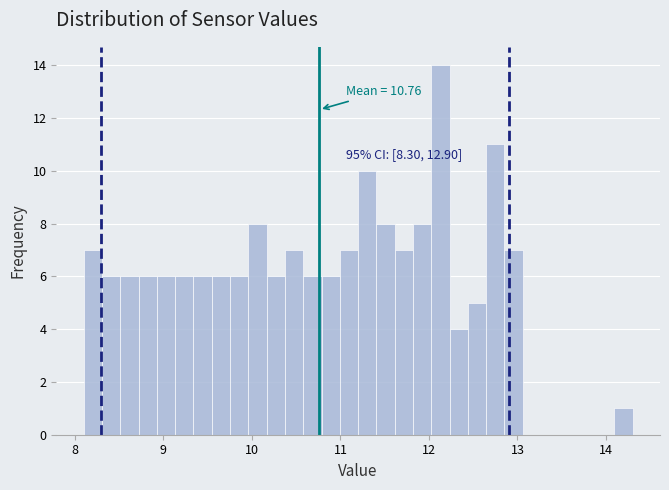

Read against the x-axis, roughly where is the centre of the tallest bar?

12.1